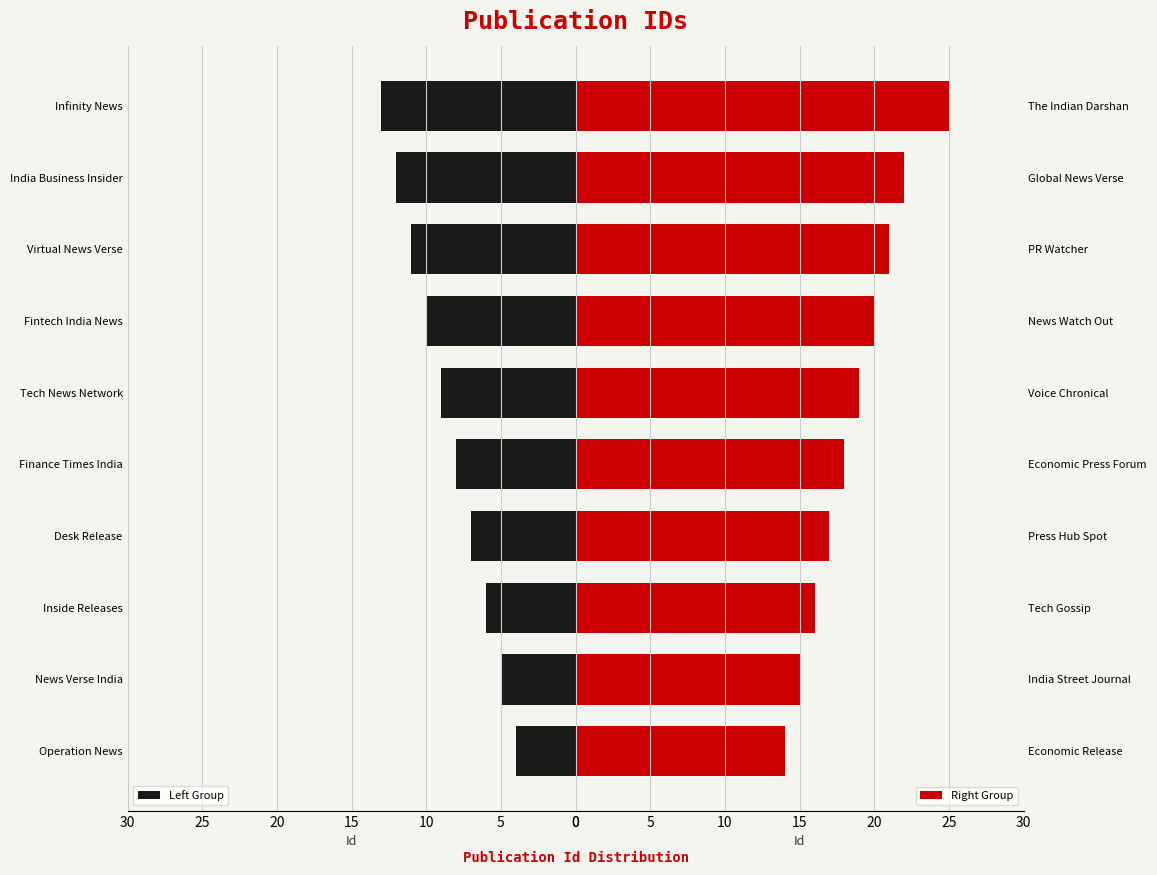

Where is Left Group nearest to the value 8?

Finance Times India